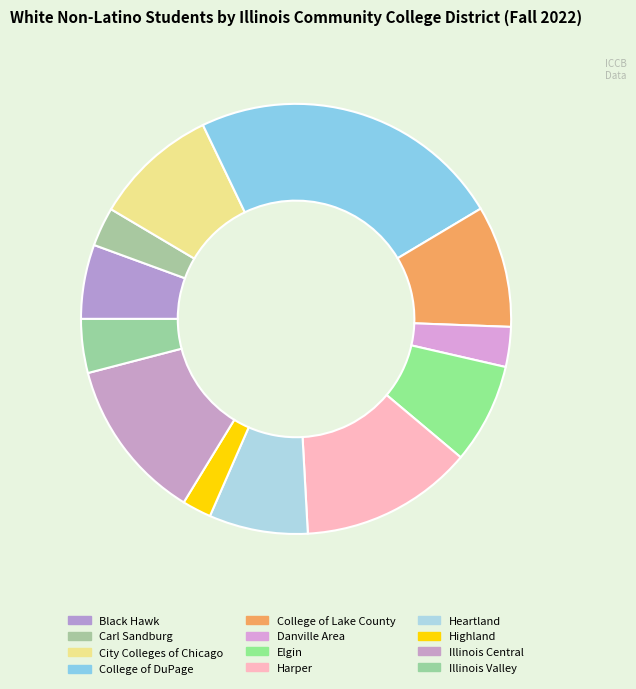

What percentage is NOT represented by College of DuPage?

76.4%